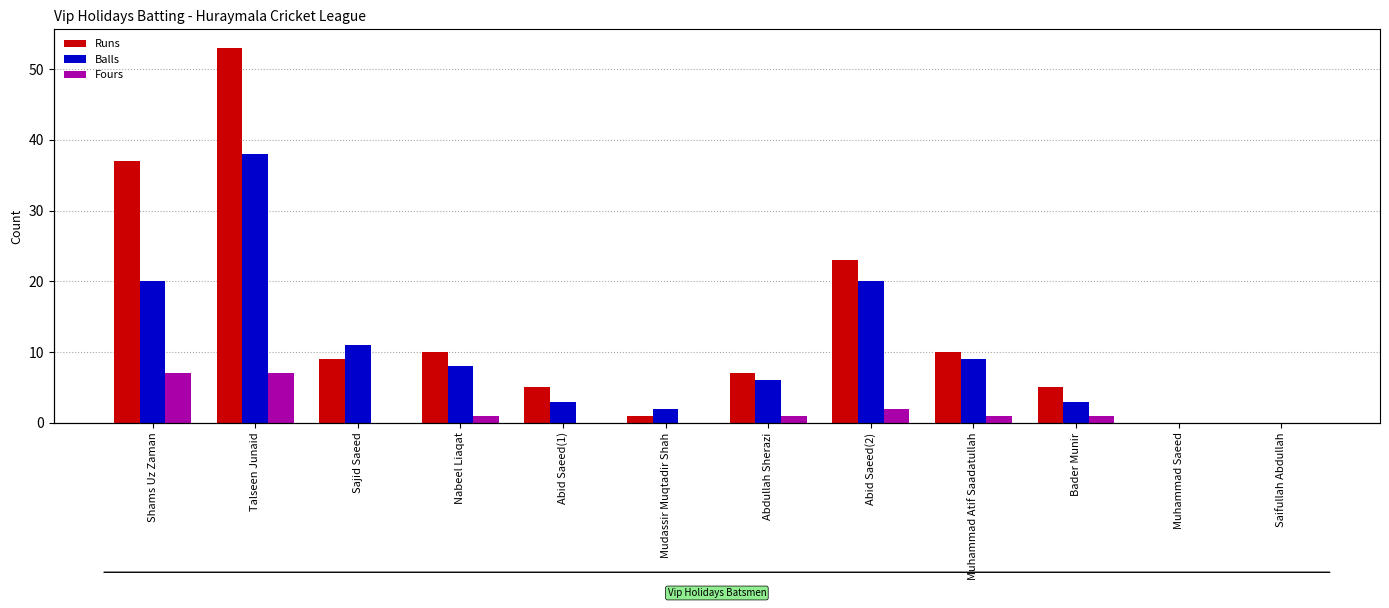

What is the average value of the Balls series?

10